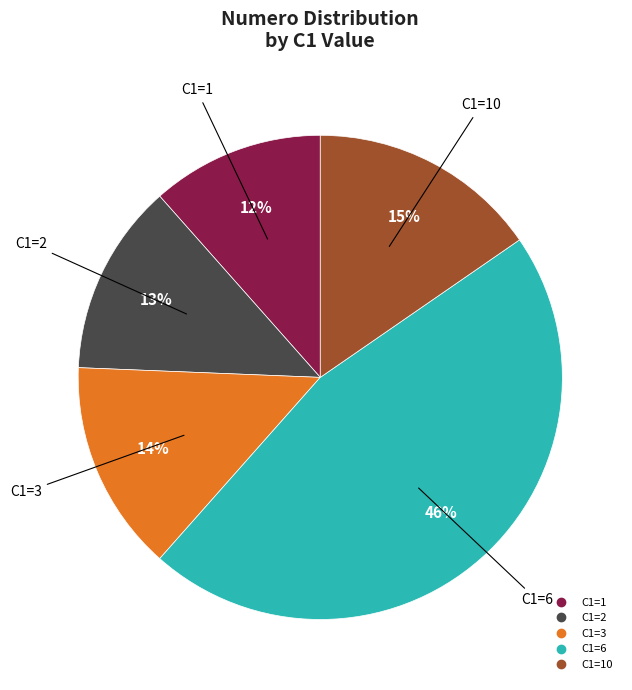

Is there any slice that represents more than half of the pie?

No